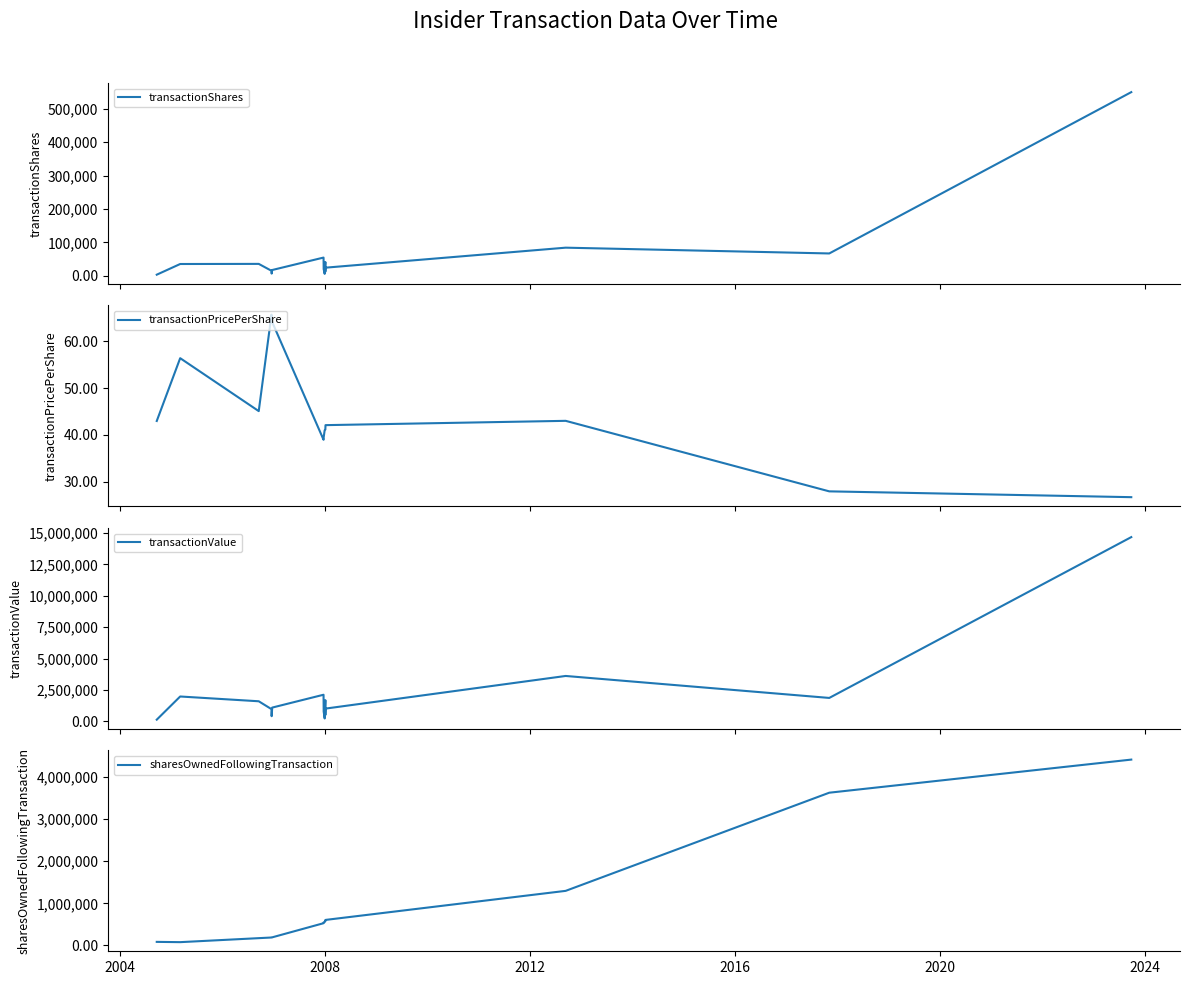

True or false: transactionPricePerShare and transactionShares cross at least once.

False